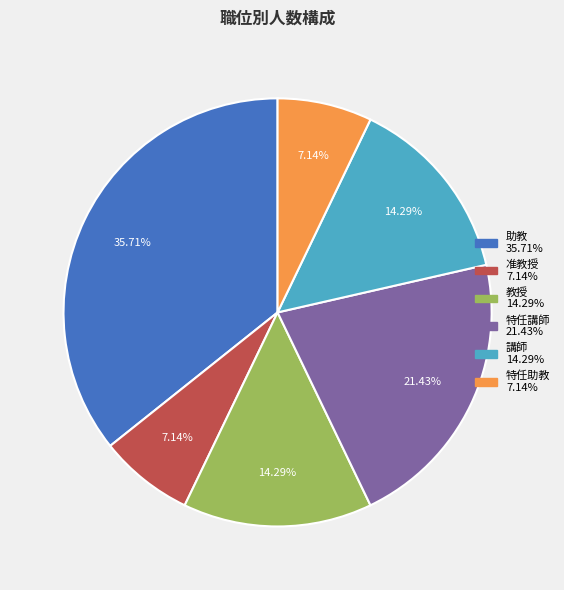

To the nearest percent, what is the average slice percentage?

17%